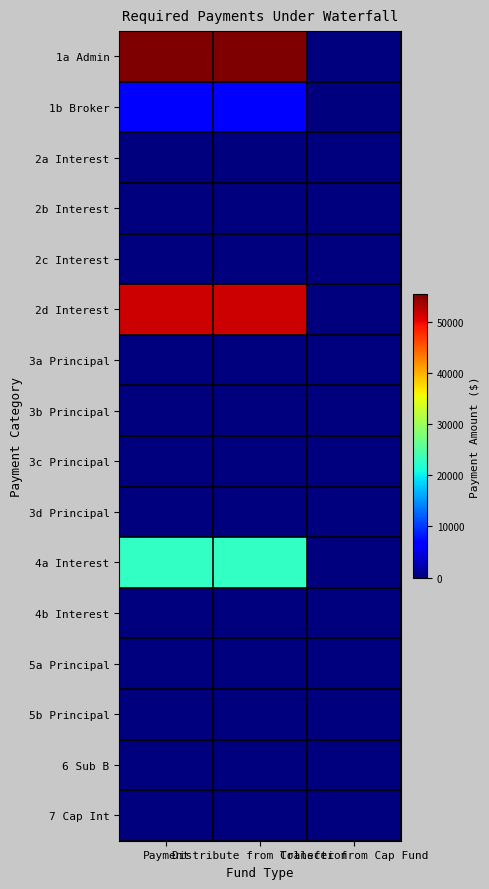

Reading right to left, extract all data points from this chart.

1a Admin: Transfer from Cap Fund=0.0	Distribute from Collection=55462.0	Payment=55462.0
1b Broker: Transfer from Cap Fund=0.0	Distribute from Collection=6793.9	Payment=6793.9
2a Interest: Transfer from Cap Fund=0.0	Distribute from Collection=0.0	Payment=0.0
2b Interest: Transfer from Cap Fund=0.0	Distribute from Collection=0.0	Payment=0.0
2c Interest: Transfer from Cap Fund=0.0	Distribute from Collection=0.0	Payment=0.0
2d Interest: Transfer from Cap Fund=0.0	Distribute from Collection=51705.5	Payment=51705.5
3a Principal: Transfer from Cap Fund=0.0	Distribute from Collection=0.0	Payment=0.0
3b Principal: Transfer from Cap Fund=0.0	Distribute from Collection=0.0	Payment=0.0
3c Principal: Transfer from Cap Fund=0.0	Distribute from Collection=0.0	Payment=0.0
3d Principal: Transfer from Cap Fund=0.0	Distribute from Collection=0.0	Payment=0.0
4a Interest: Transfer from Cap Fund=0.0	Distribute from Collection=22810.3	Payment=22810.3
4b Interest: Transfer from Cap Fund=0.0	Distribute from Collection=0.0	Payment=0.0
5a Principal: Transfer from Cap Fund=0.0	Distribute from Collection=0.0	Payment=0.0
5b Principal: Transfer from Cap Fund=0.0	Distribute from Collection=0.0	Payment=0.0
6 Sub B: Transfer from Cap Fund=0.0	Distribute from Collection=0.0	Payment=0.0
7 Cap Int: Transfer from Cap Fund=0.0	Distribute from Collection=0.0	Payment=0.0